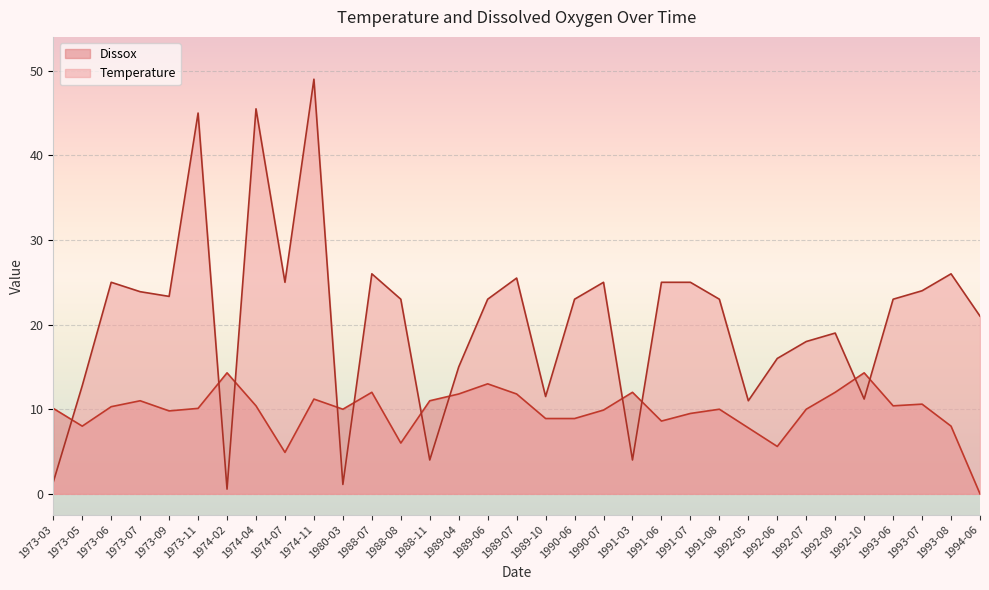

In Dissox, how many points are lower than both neighbors (excluding endpoints)?

8